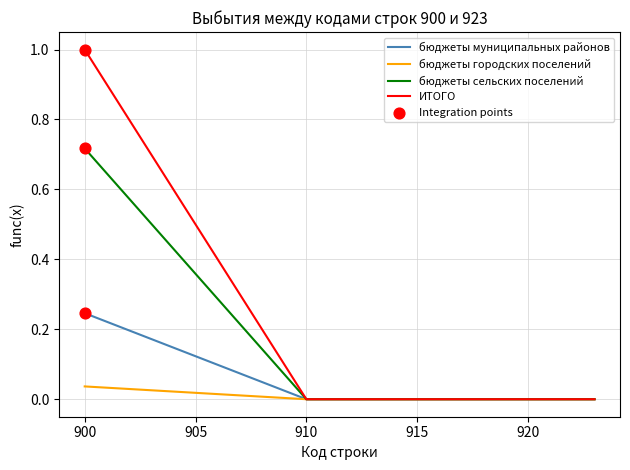

List the series in order of their peak value, lowest first.

бюджеты городских поселений, бюджеты муниципальных районов, бюджеты сельских поселений, ИТОГО